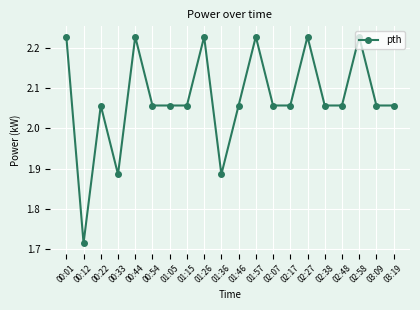

What is the sum of all values?

41.5